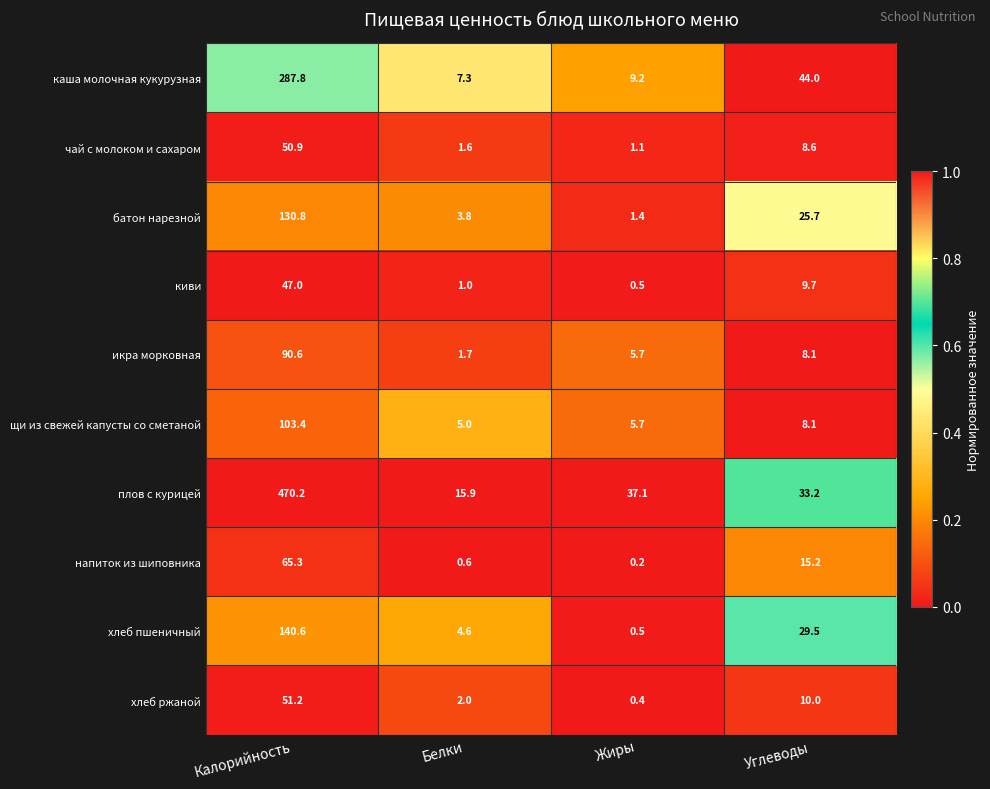

Which series has the widest spread of values?

плов с курицей